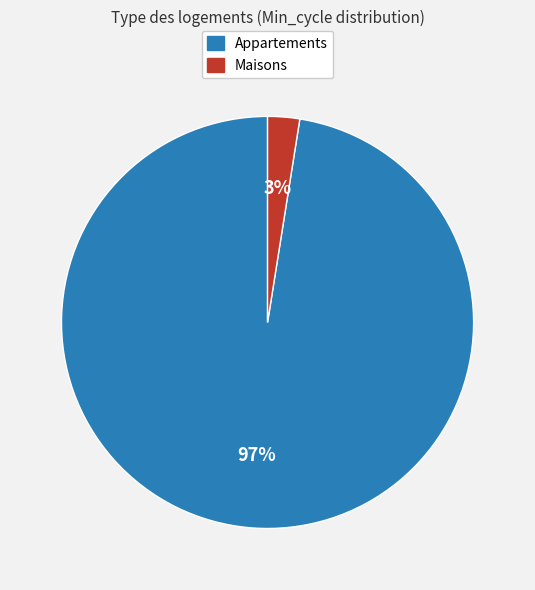

How many segments does this pie chart have?

2